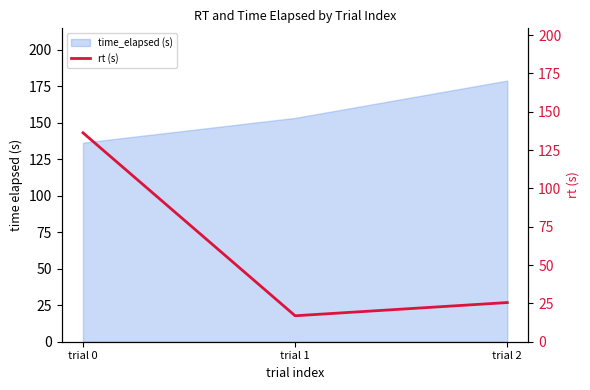

Is it true that the value at trial 2 is 41.9?

False